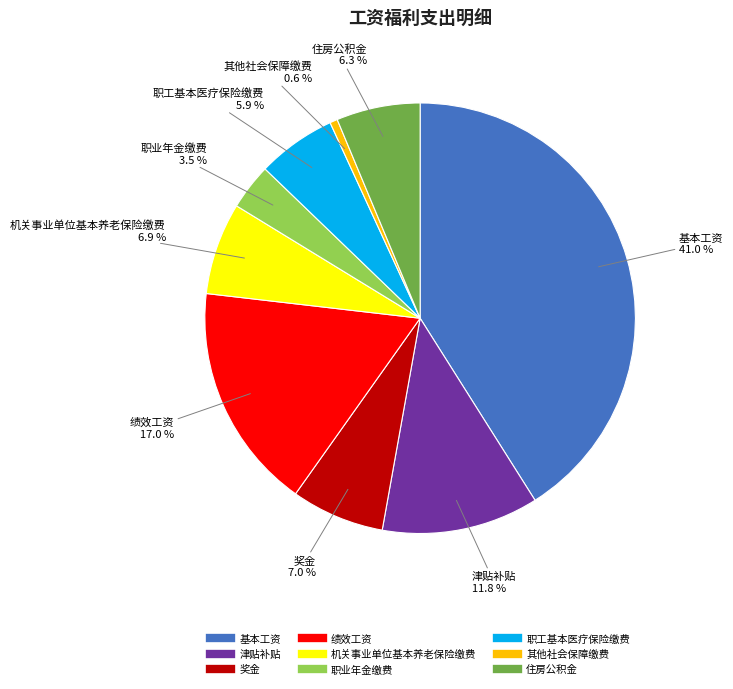

Which has a higher value, 机关事业单位基本养老保险缴费 or 住房公积金?

机关事业单位基本养老保险缴费